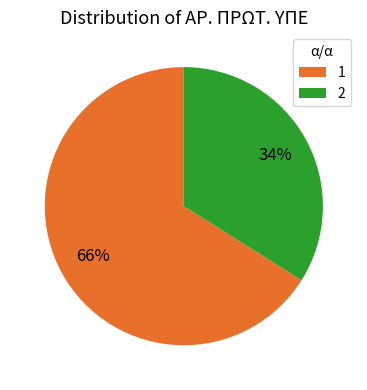

What is the largest slice in the pie chart?

1